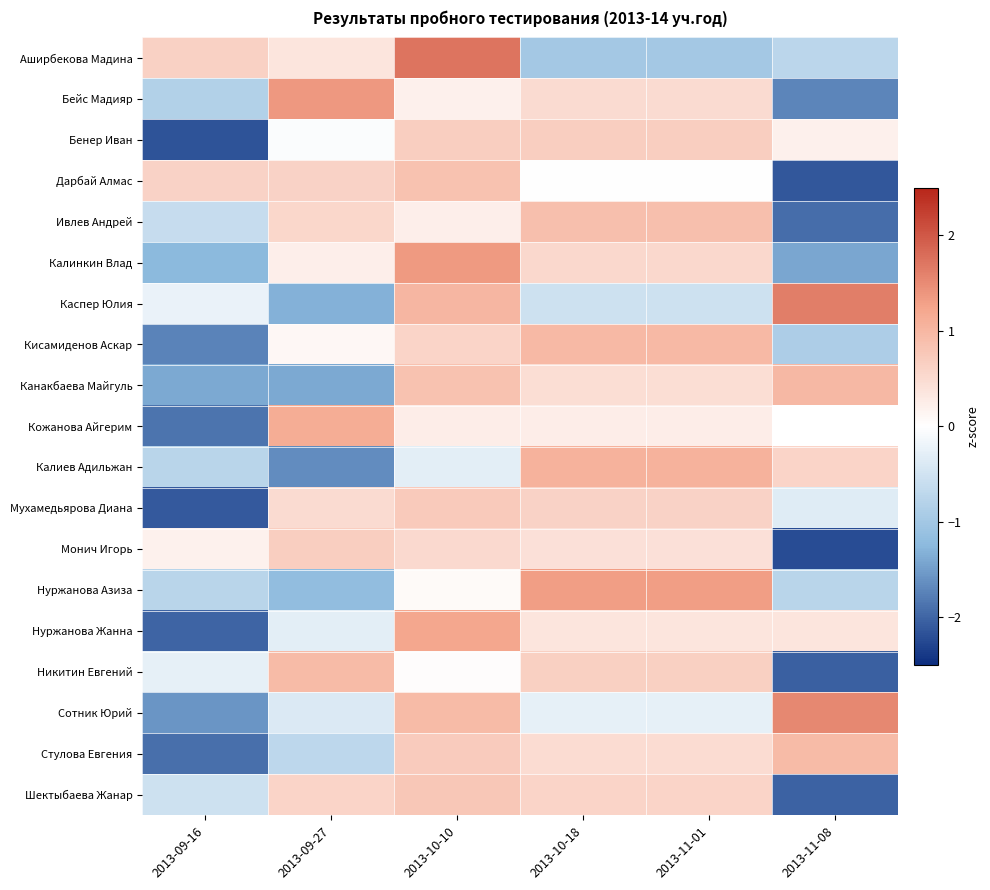

How many positive values does the Кожанова Айгерим series have?

4